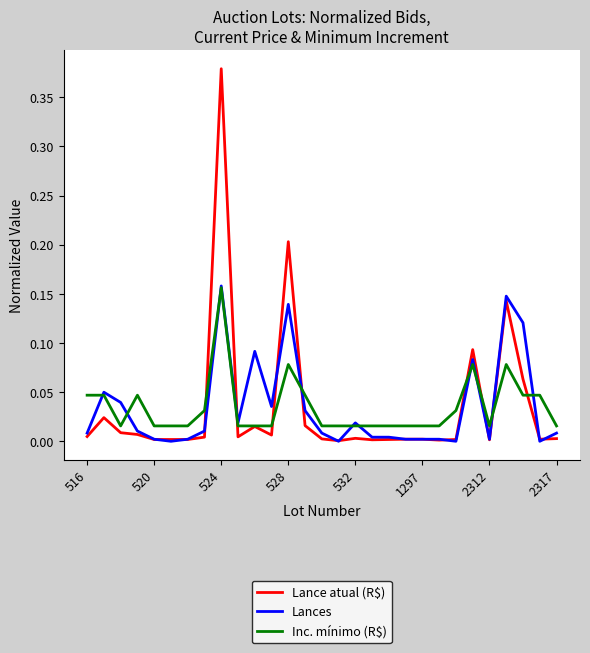

Which series has the widest spread of values?

Lance atual (R$)